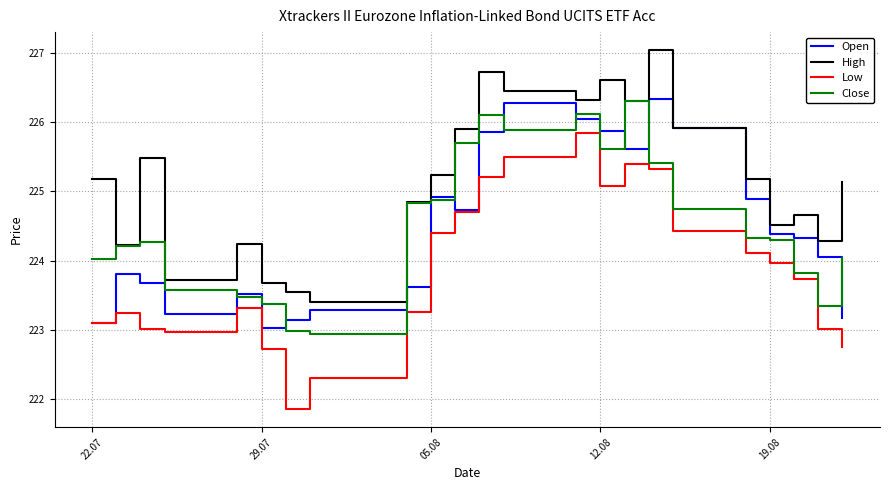

True or false: Low and High intersect in this chart.

False